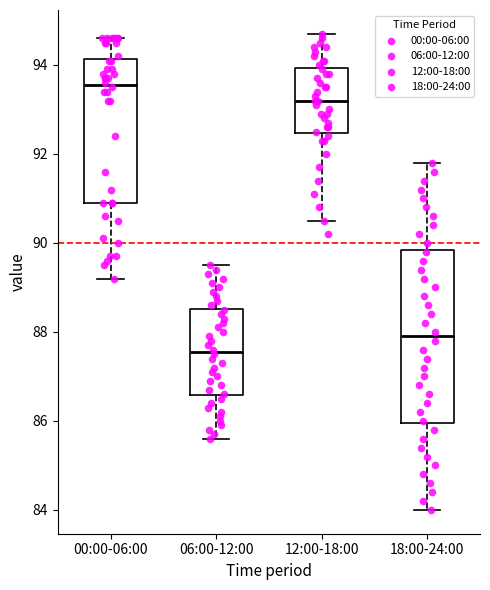

Which box is the tallest, from its lower edge to its upper edge?

18:00-24:00